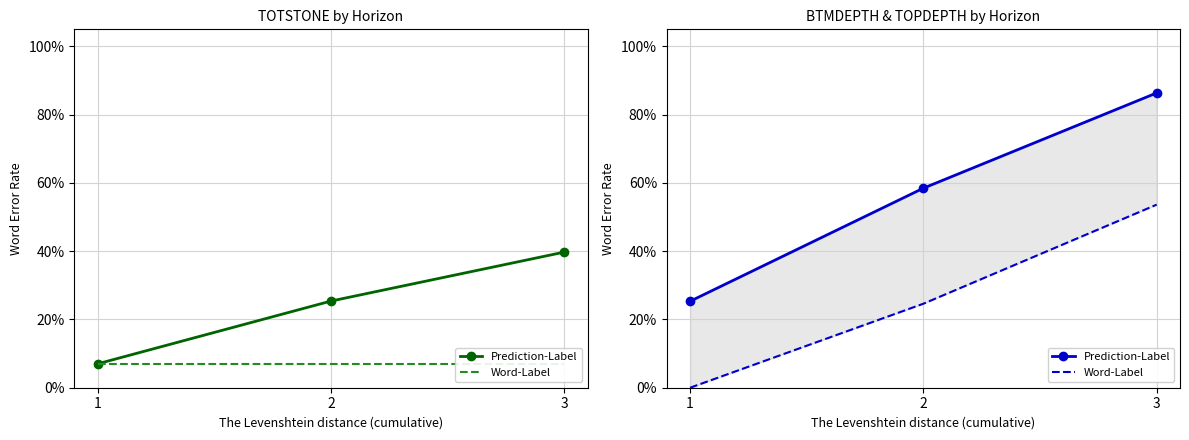

What is the sum of all Word-Label values?

0.8